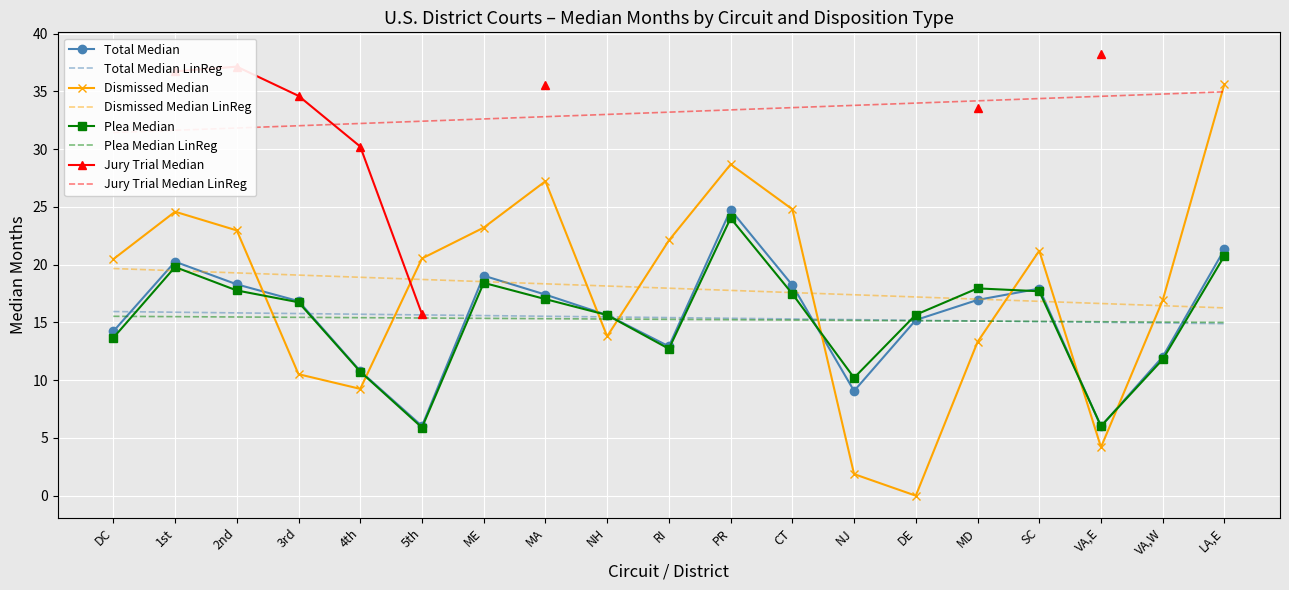

Which series has the largest range (max minus min)?

Dismissed Median